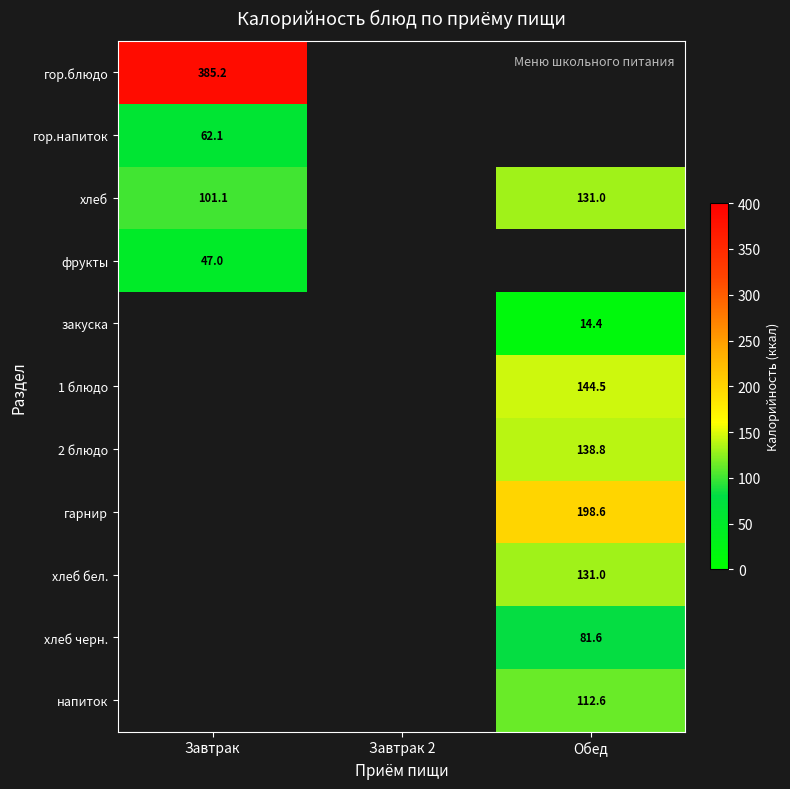

The value of гарнир at Обед is 198.6. True or false?

True